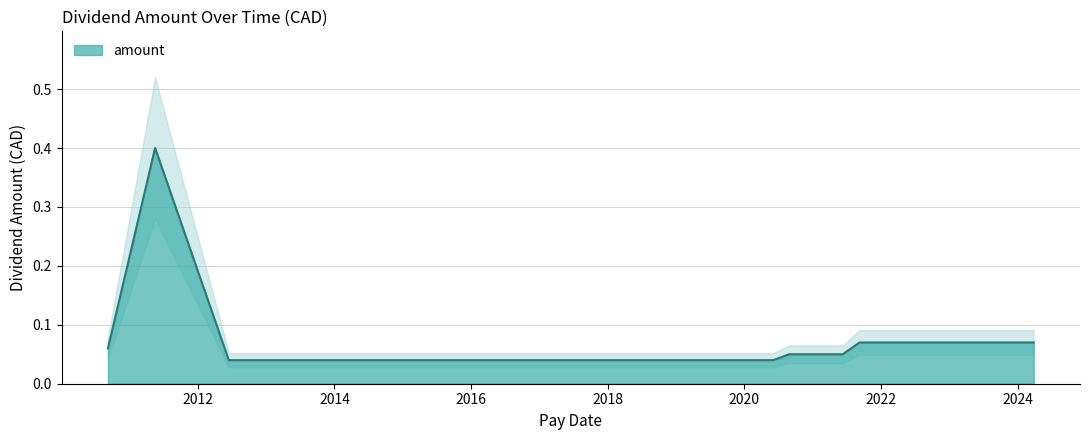

How many series are shown in this chart?

1